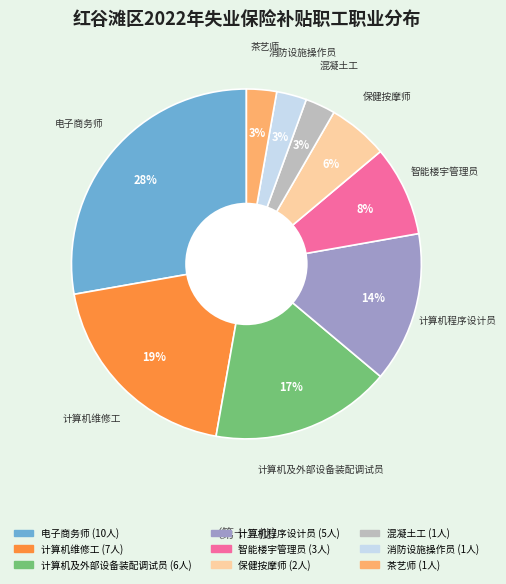

To the nearest percent, what is the average slice percentage?

11%